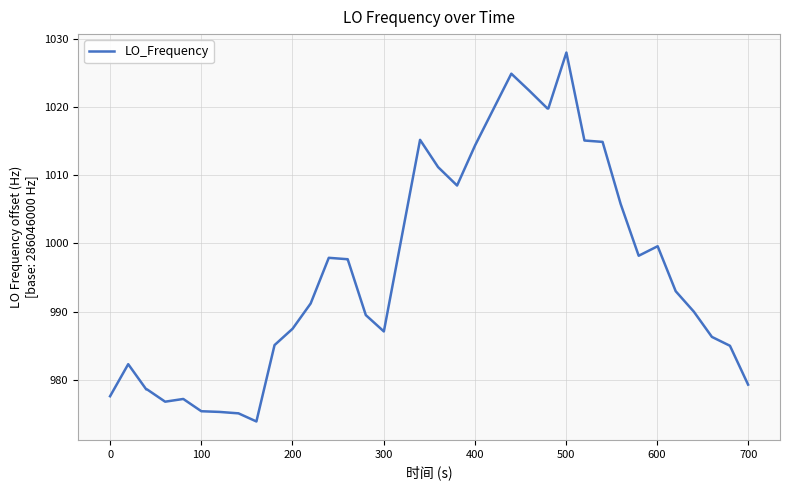

What is the minimum value shown in the chart?

973.9